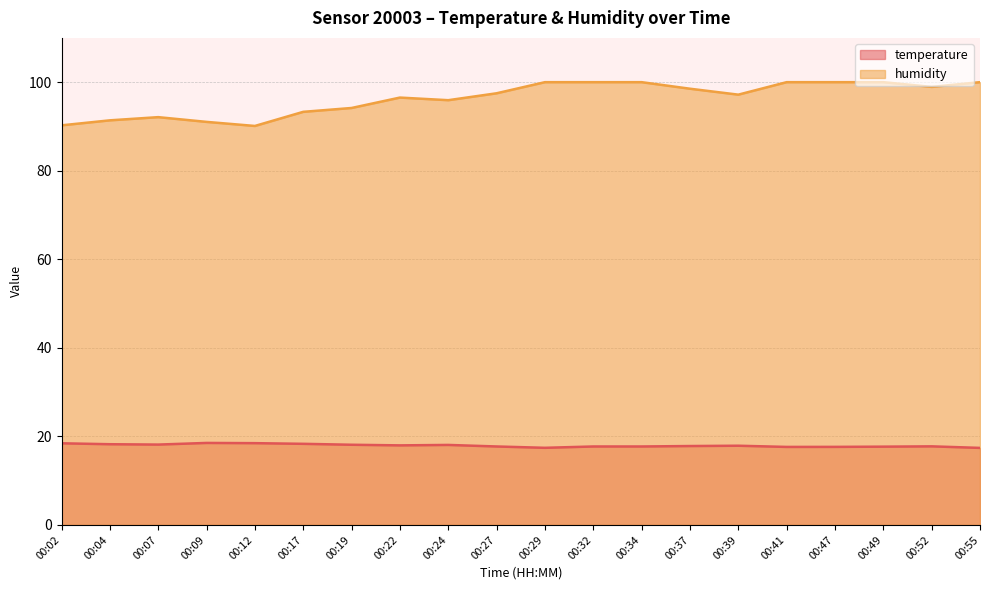

Which has a higher value, 00:52 or 00:02?

00:02